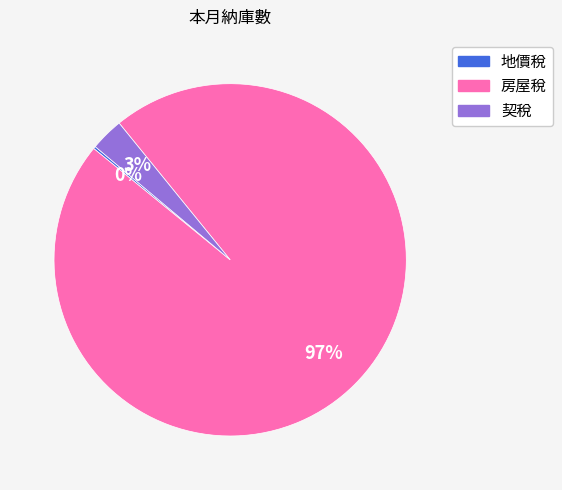

Is there a majority slice in this chart?

Yes